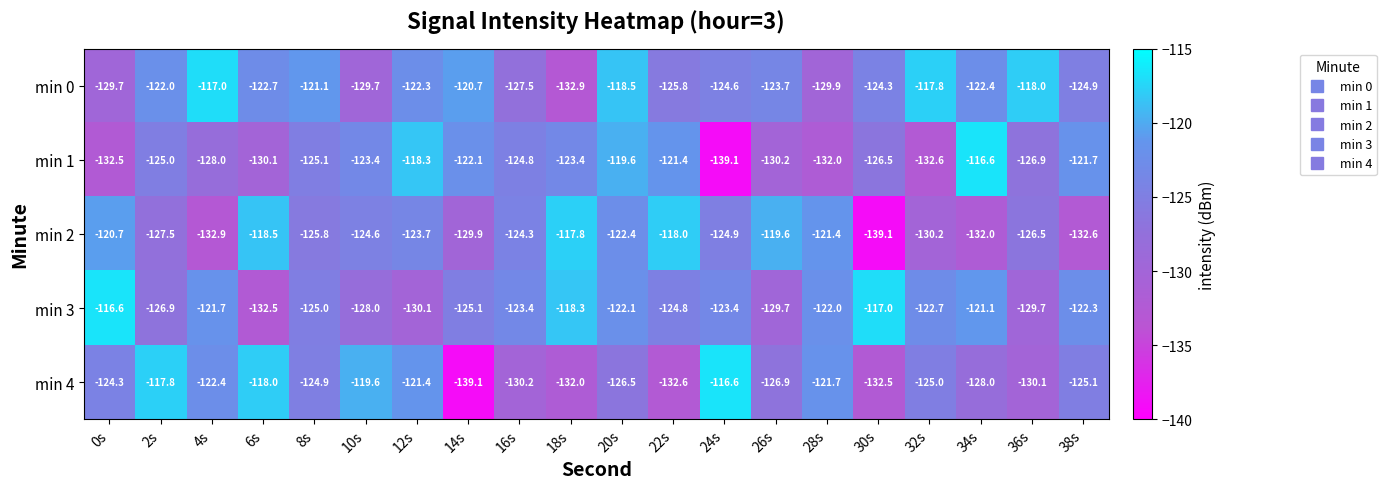

At 2s, list the series in order from largest to smallest.

min 4, min 0, min 1, min 3, min 2